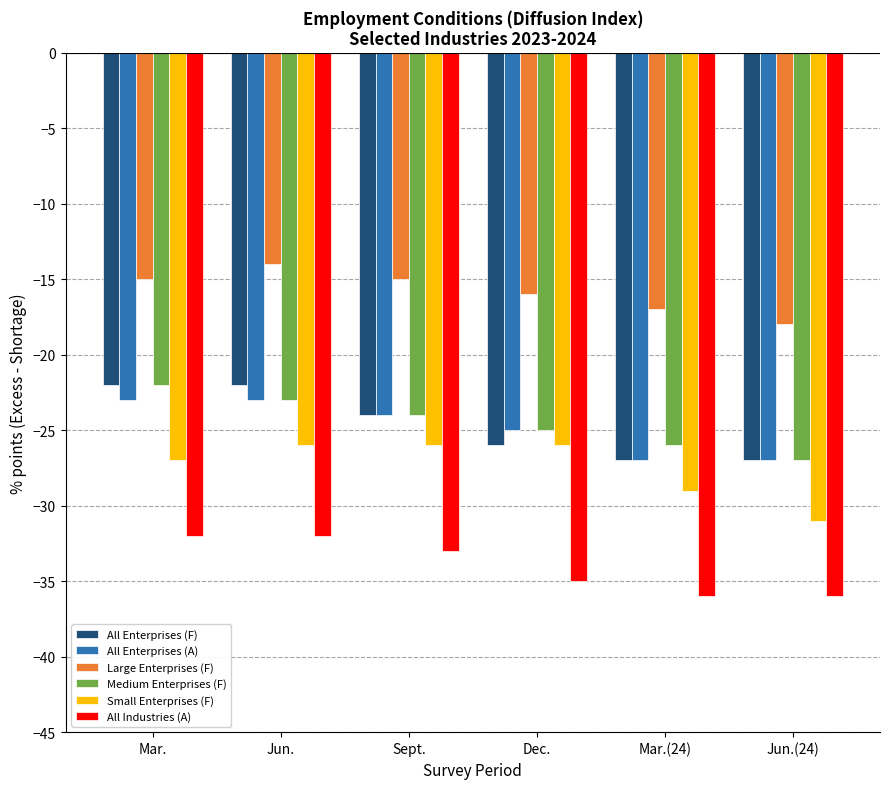

Read the Small Enterprises (F) value at Mar.(24).

-29